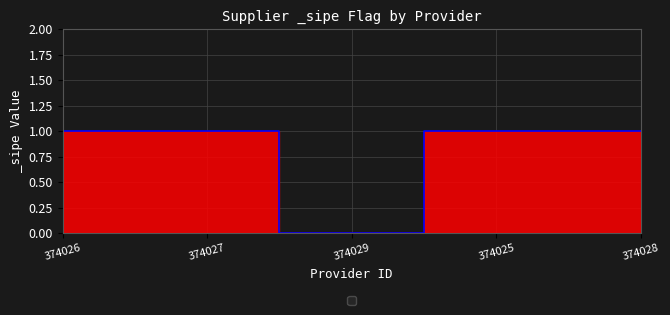

Which has a higher value, 374029 or 374028?

374028